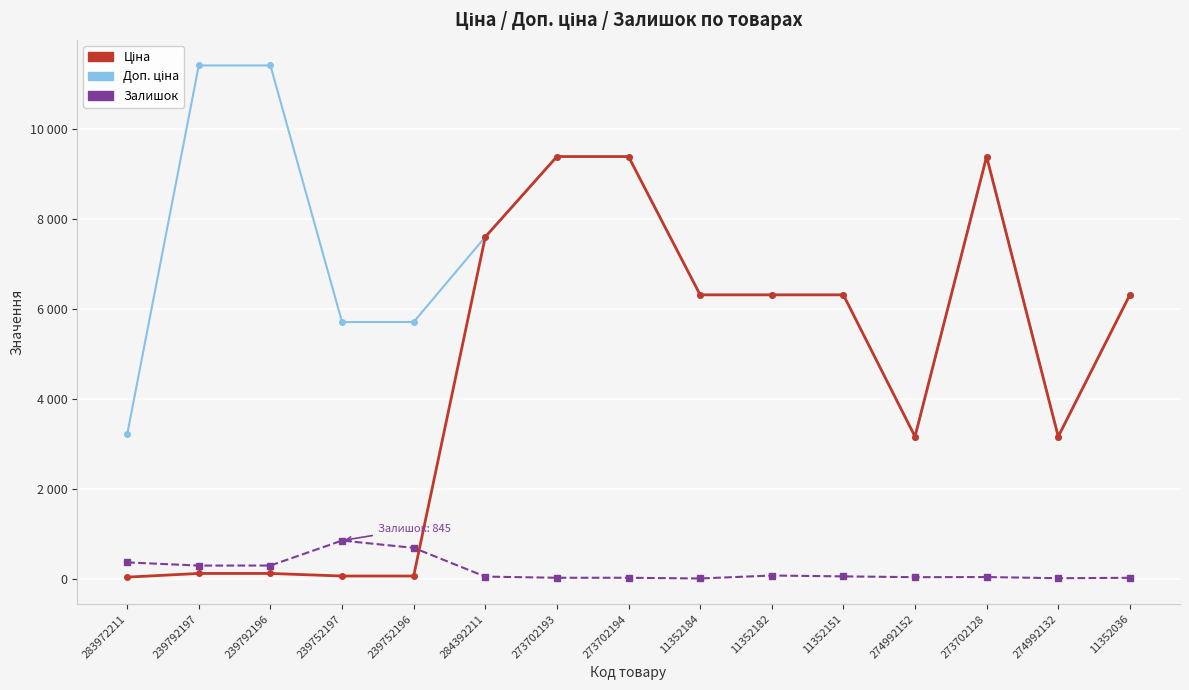

The value of Доп. ціна at 284392211 is 11276.9. True or false?

False